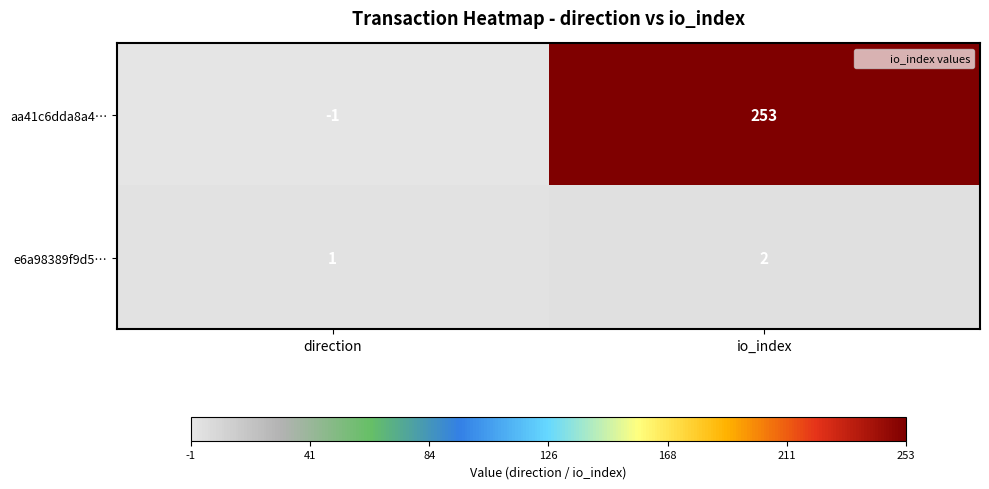

Rank the series by their maximum value, from highest to lowest.

aa41c6dda8a4…, e6a98389f9d5…